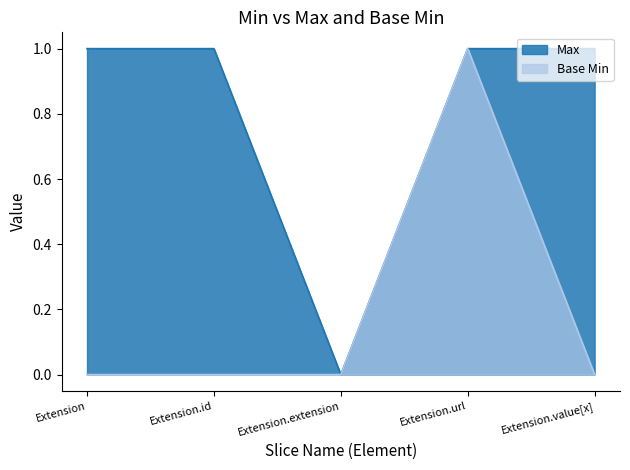

At which category does Base Min reach its first local peak?

Extension.url